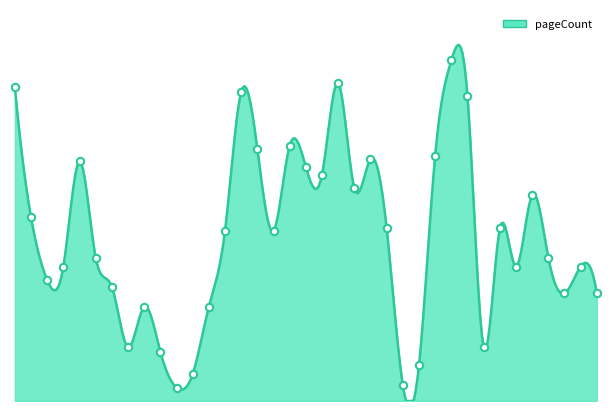

Approximately how many times larger is the value at 6829 compared to 10336?

5.3